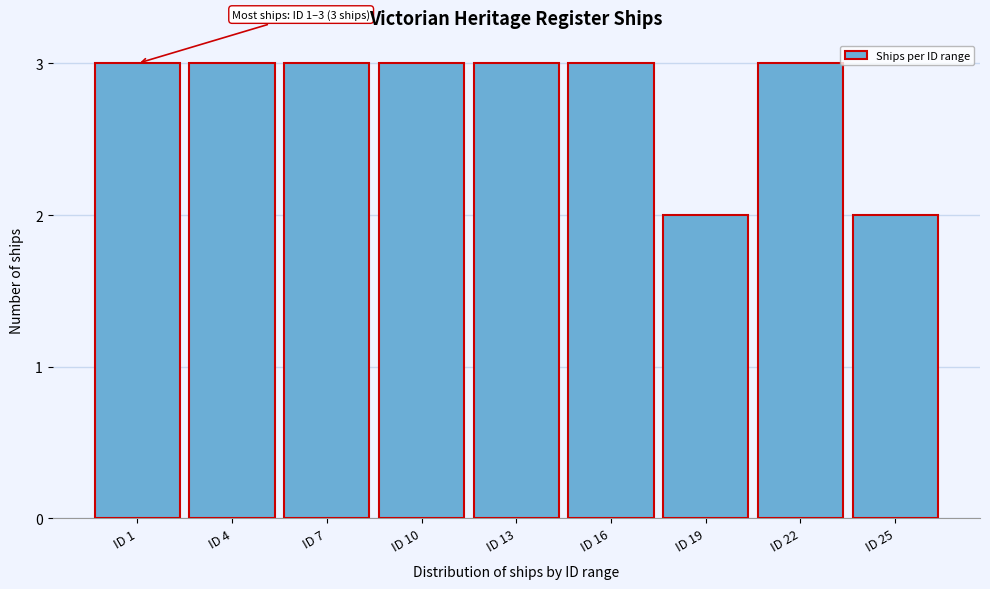

Reading right to left, transcribe all the data shown in this chart.

2	3	2	3	3	3	3	3	3